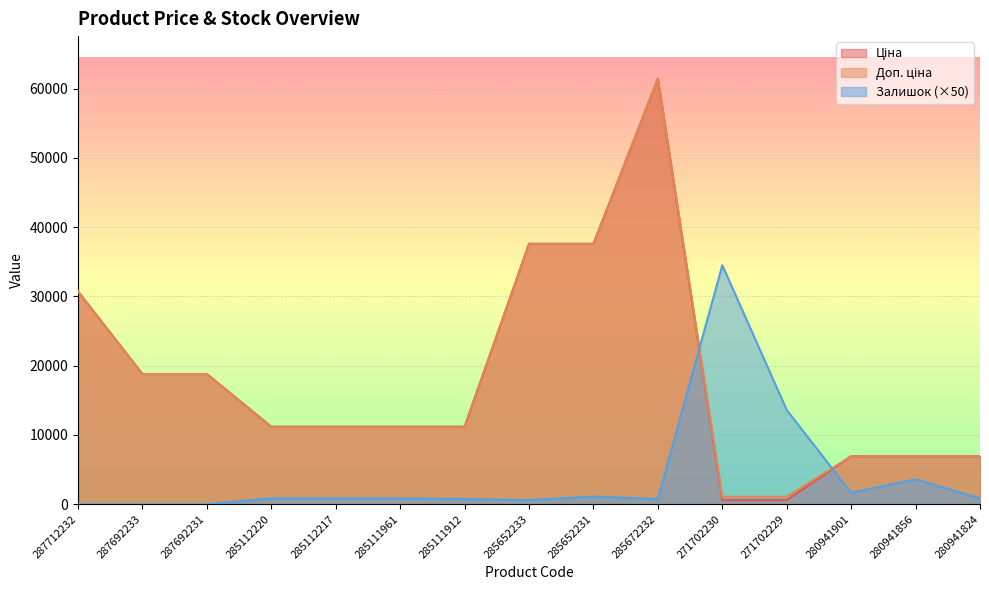

How many interior local peaks does the Ціна series have?

1